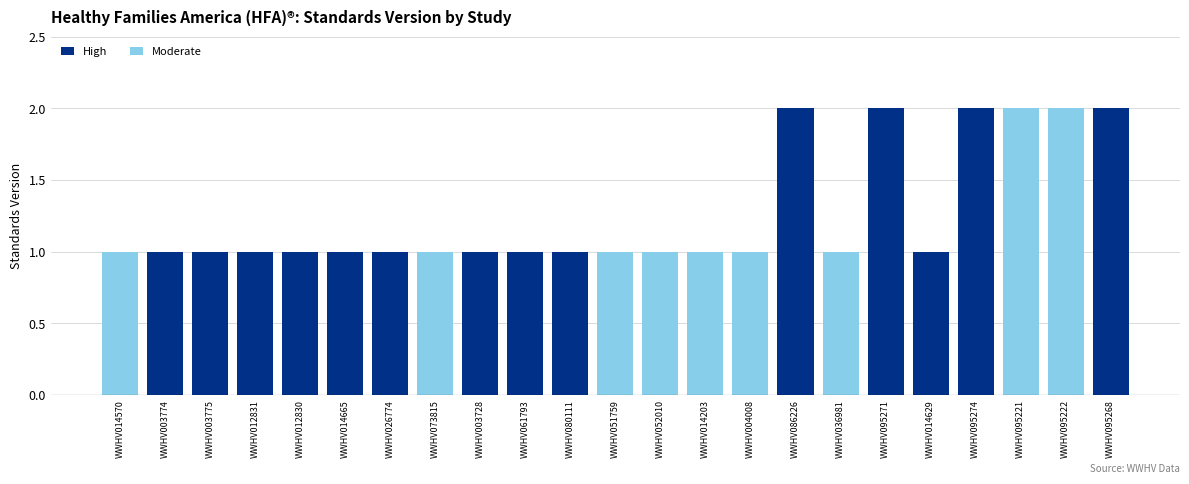

What is the label of the 18th bar from the right?

WWHV014665